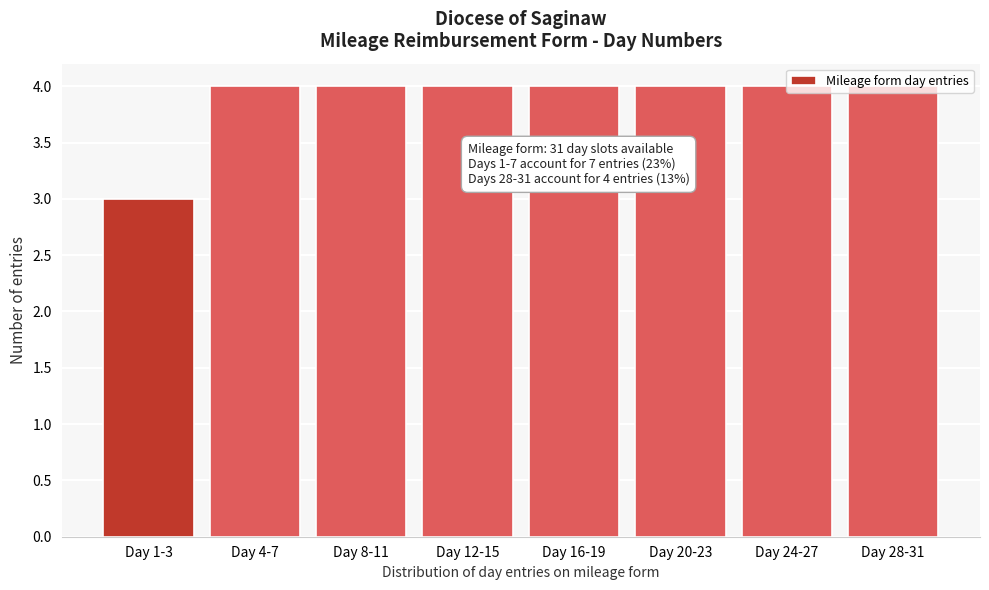

What is the ratio of the value at Day 8-11 to the value at Day 28-31?

1.0